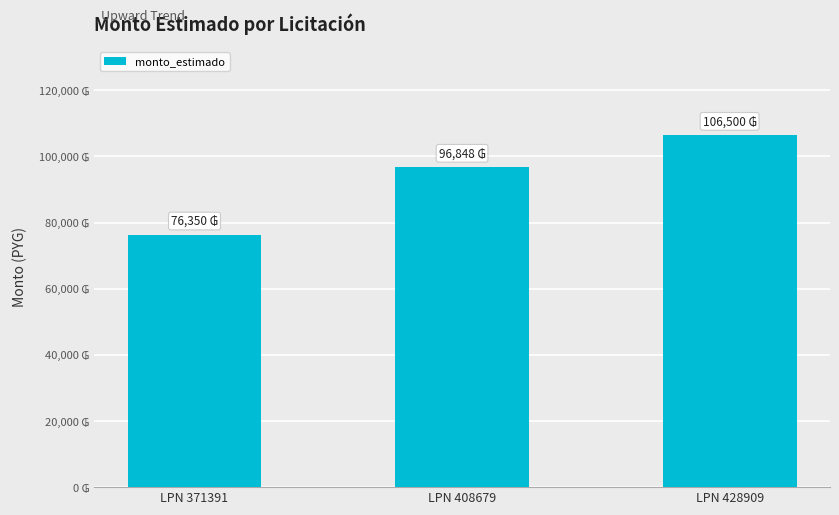

At which label does the data first exceed 96848?

LPN 428909